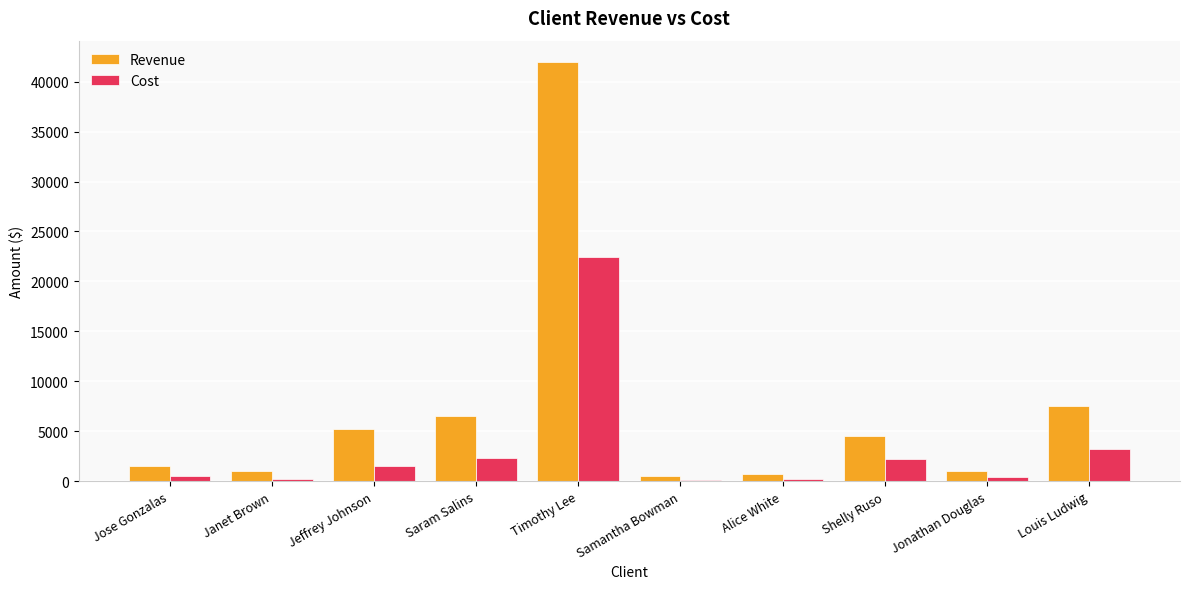

What is the maximum value for Revenue?

42000.0